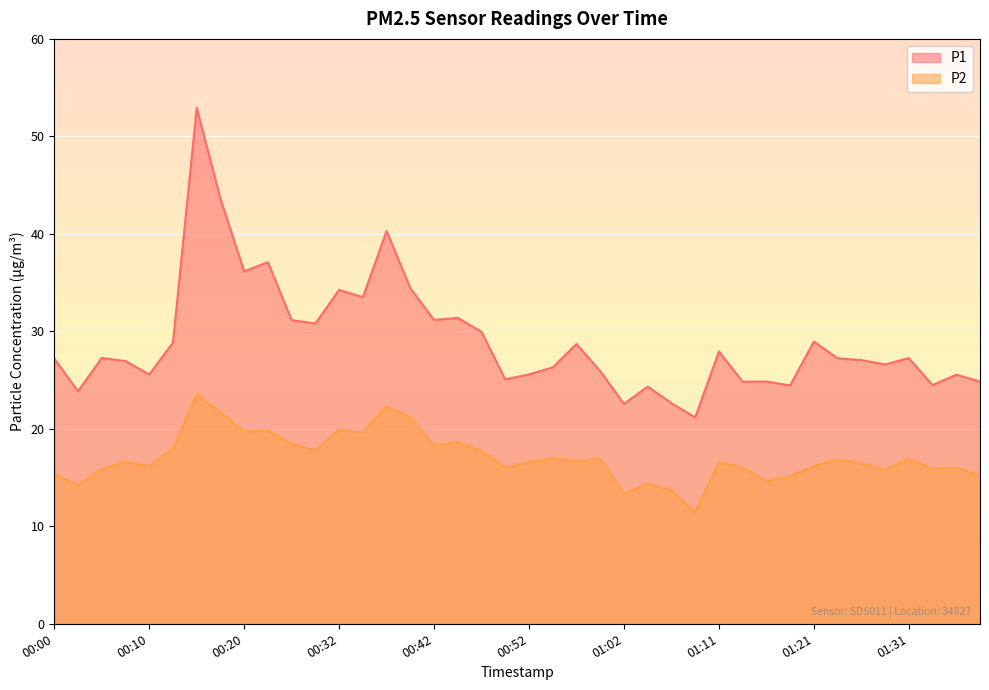

At how many categories does at least one series exceed 19?

40